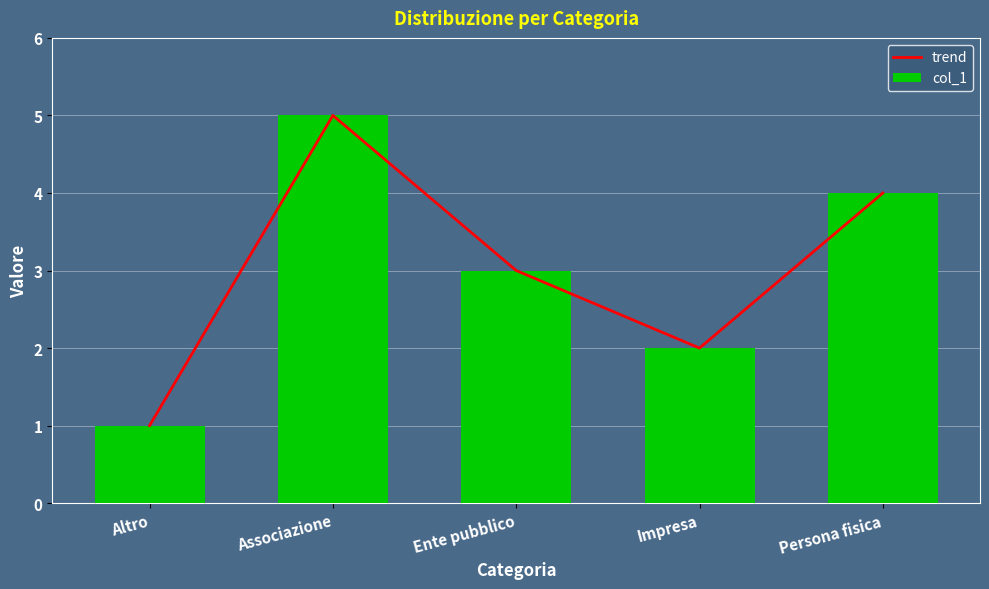

What is the label of the 3rd bar from the left?

Ente pubblico